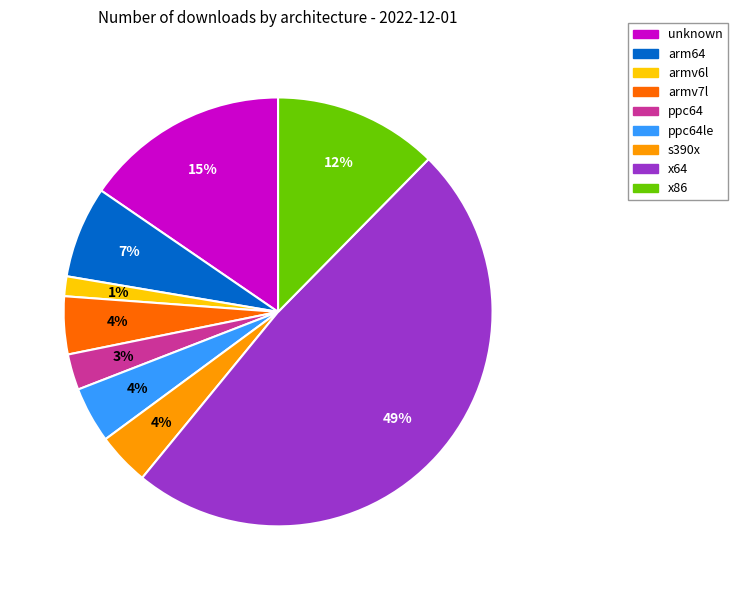

What percentage is the ppc64le slice, to the nearest percent?

4%